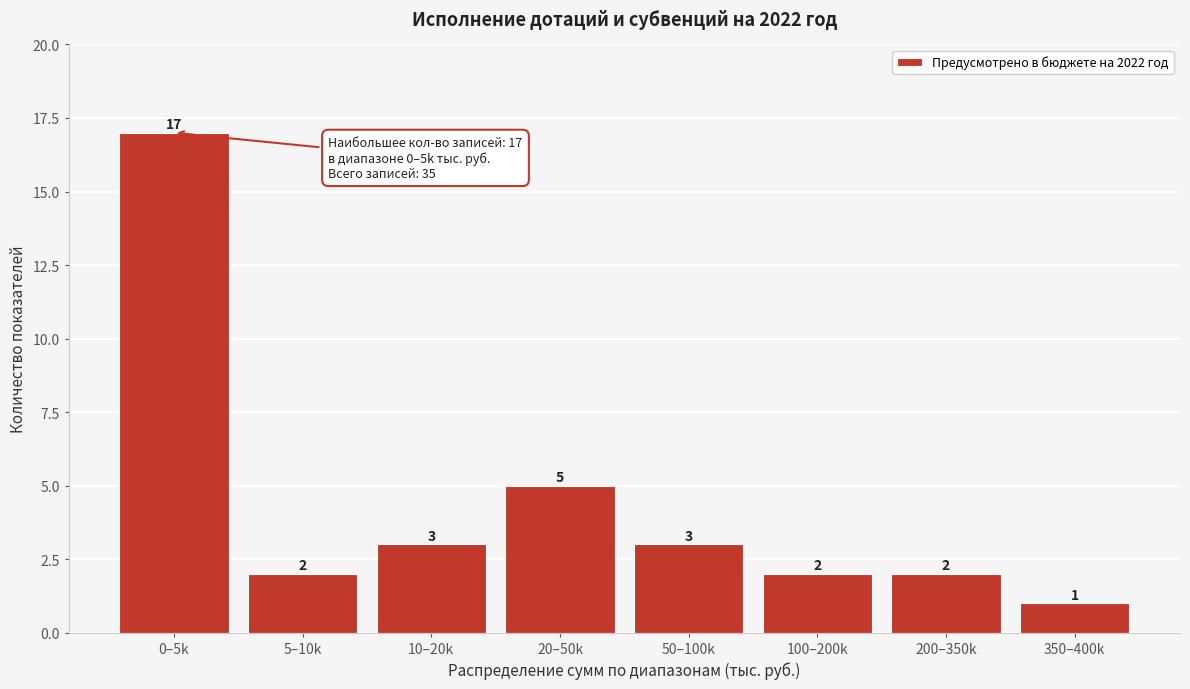

Reading left to right, extract all data points from this chart.

17	2	3	5	3	2	2	1